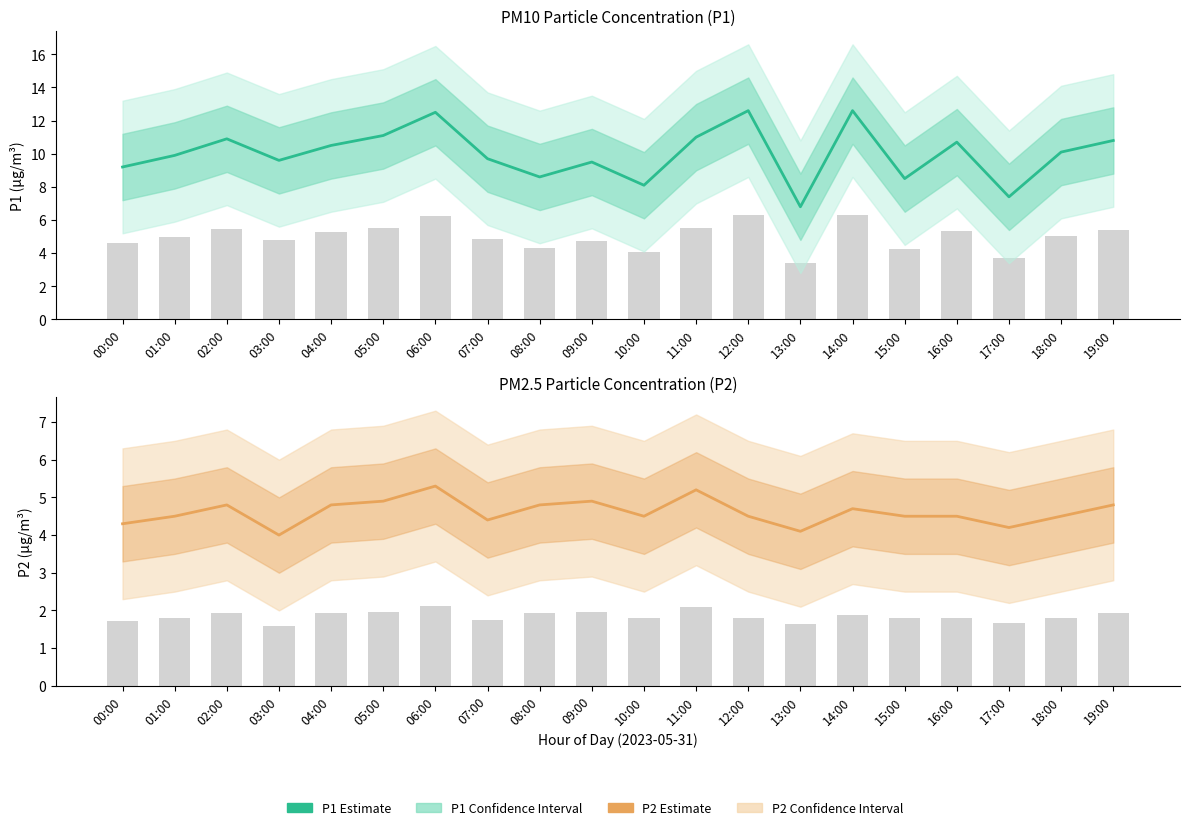

At which category is the sum across all series the highest?

06:00